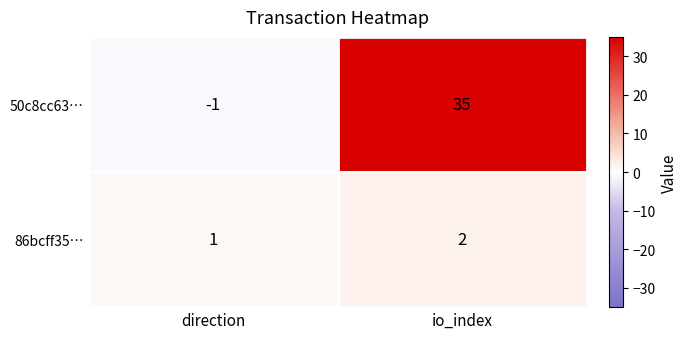

How many data points does each series have?

2